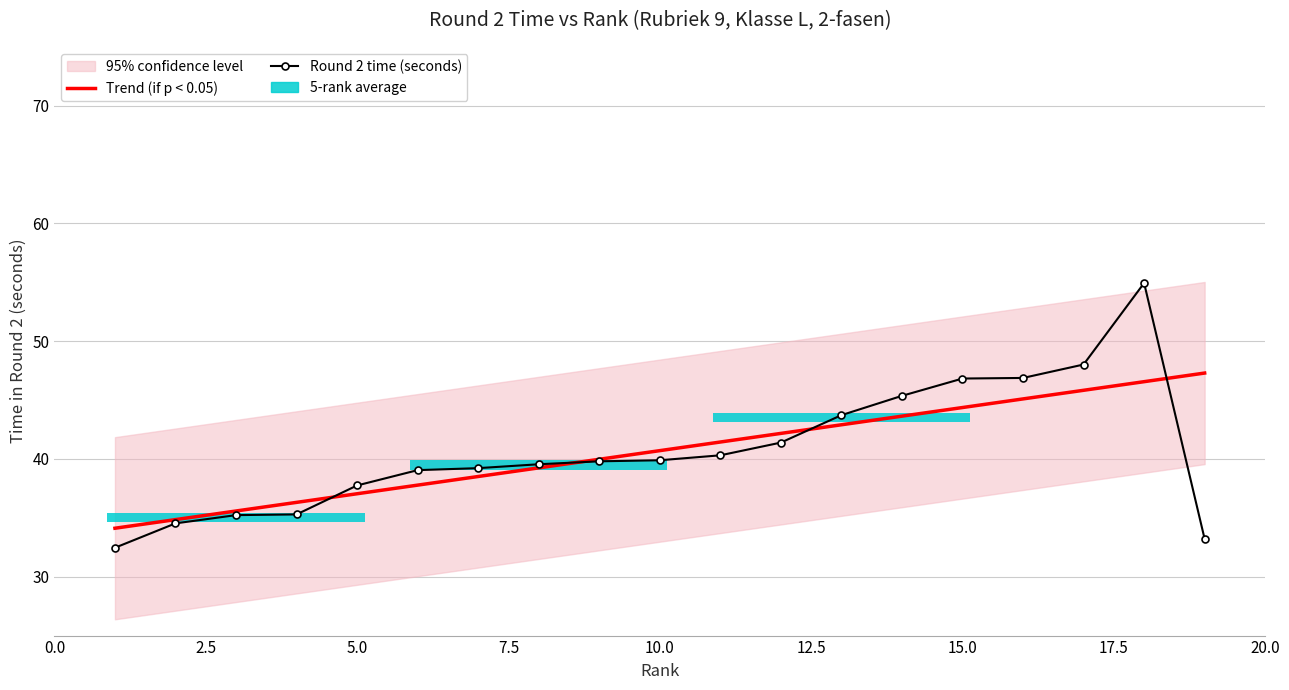

Rank the series at 12.5 from lowest to highest value.

Trend (if p < 0.05), Round 2 time (seconds)